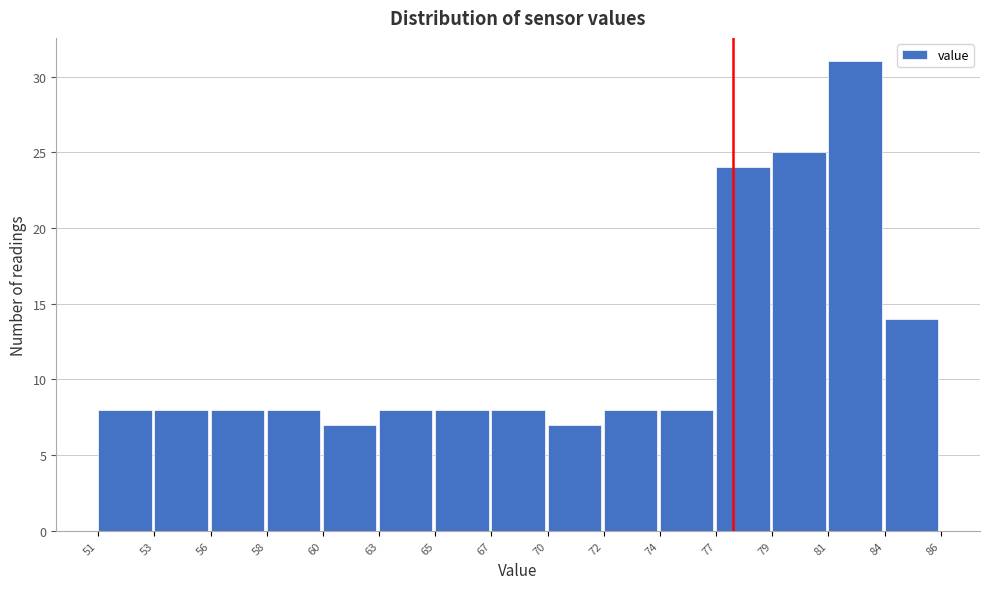

Reading left to right, list all the values displayed in this chart.

51=8	53=8	56=8	58=8	60=7	63=8	65=8	67=8	70=7	72=8	74=8	77=24	79=25	81=31	84=14